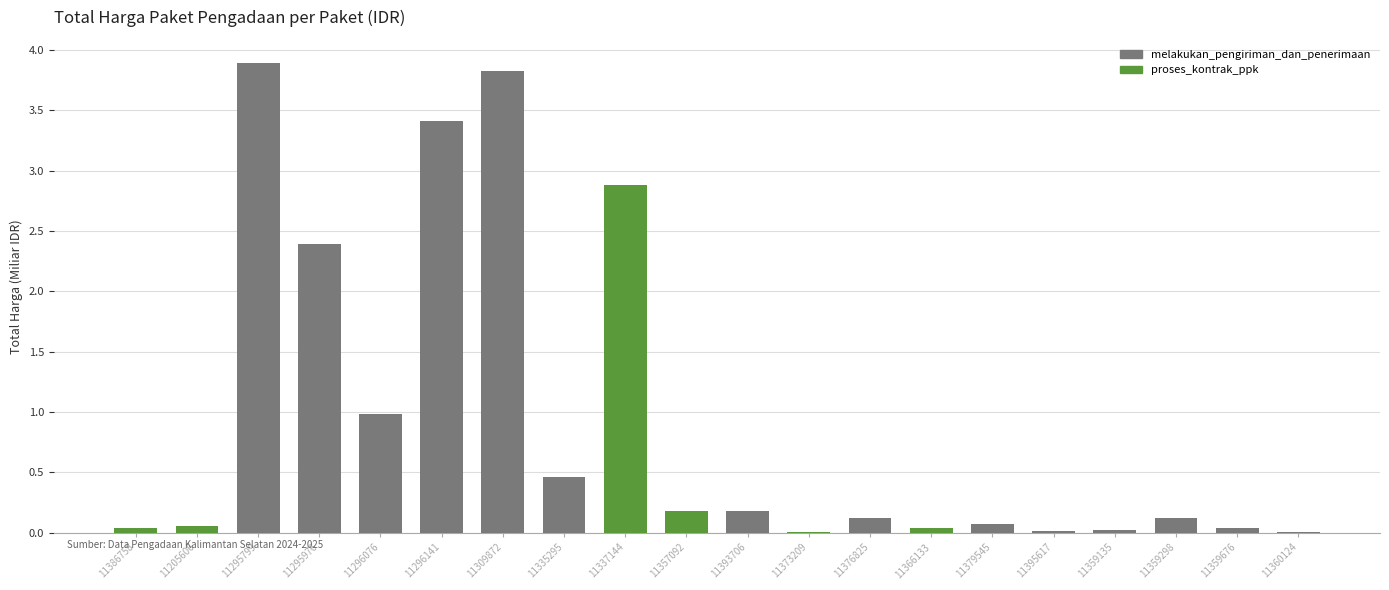

True or false: the data shows 3.6 at 11295976.

False